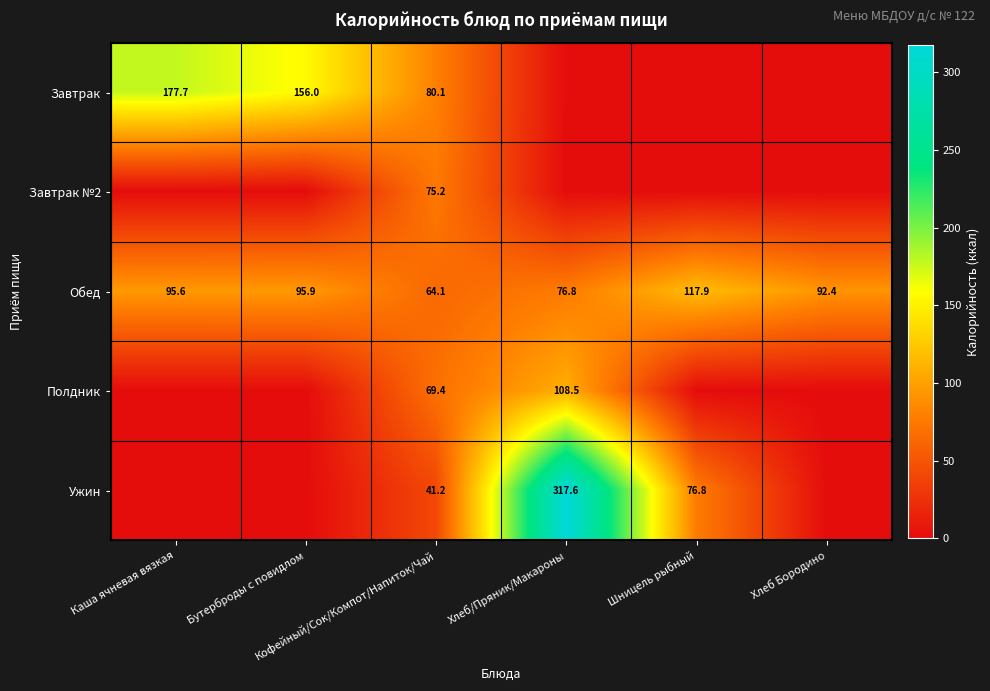

Which category has the highest value in the Полдник series?

Хлеб/Пряник/Макароны